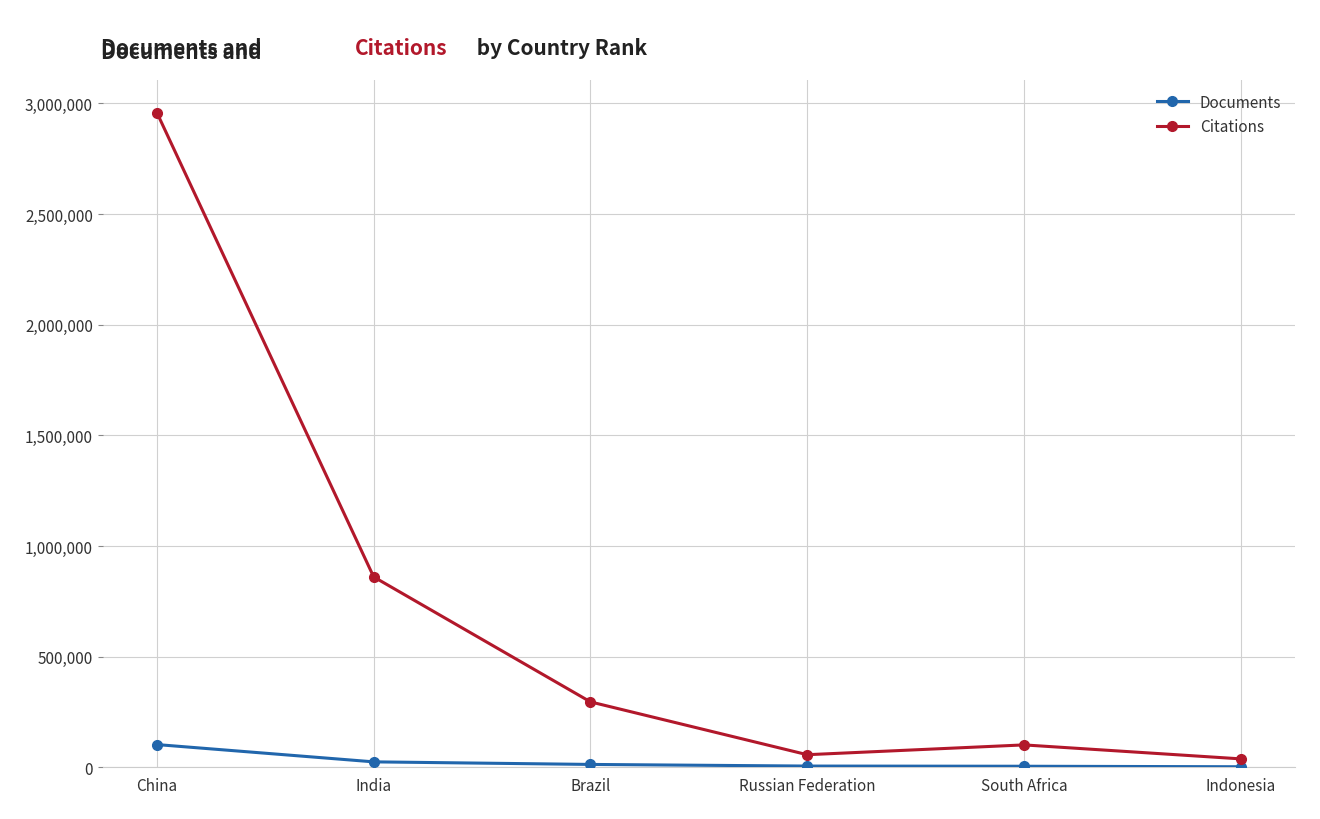

True or false: Citations and Documents intersect in this chart.

False